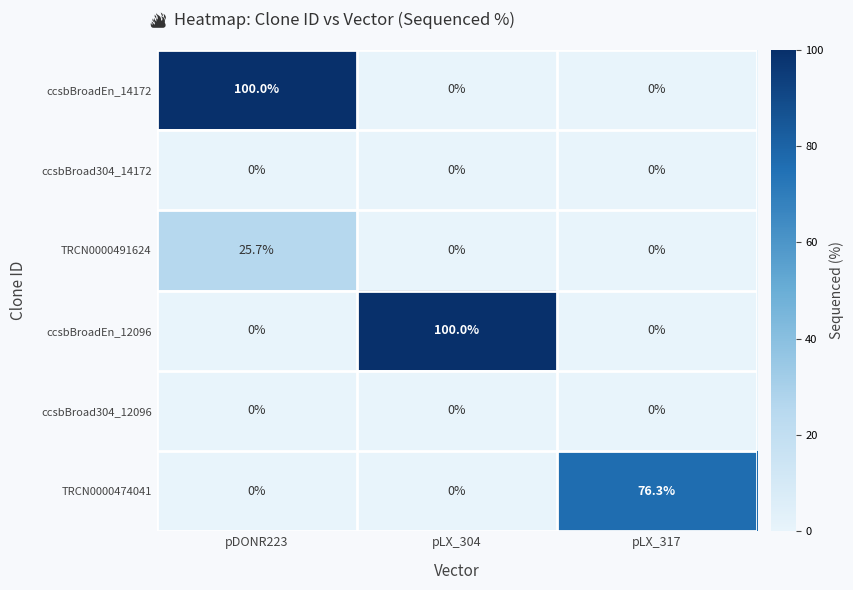

Reading left to right, extract all data points from this chart.

ccsbBroadEn_14172: 100.0	0.0	0.0
ccsbBroad304_14172: 0.0	0.0	0.0
TRCN0000491624: 25.7	0.0	0.0
ccsbBroadEn_12096: 0.0	100.0	0.0
ccsbBroad304_12096: 0.0	0.0	0.0
TRCN0000474041: 0.0	0.0	76.3